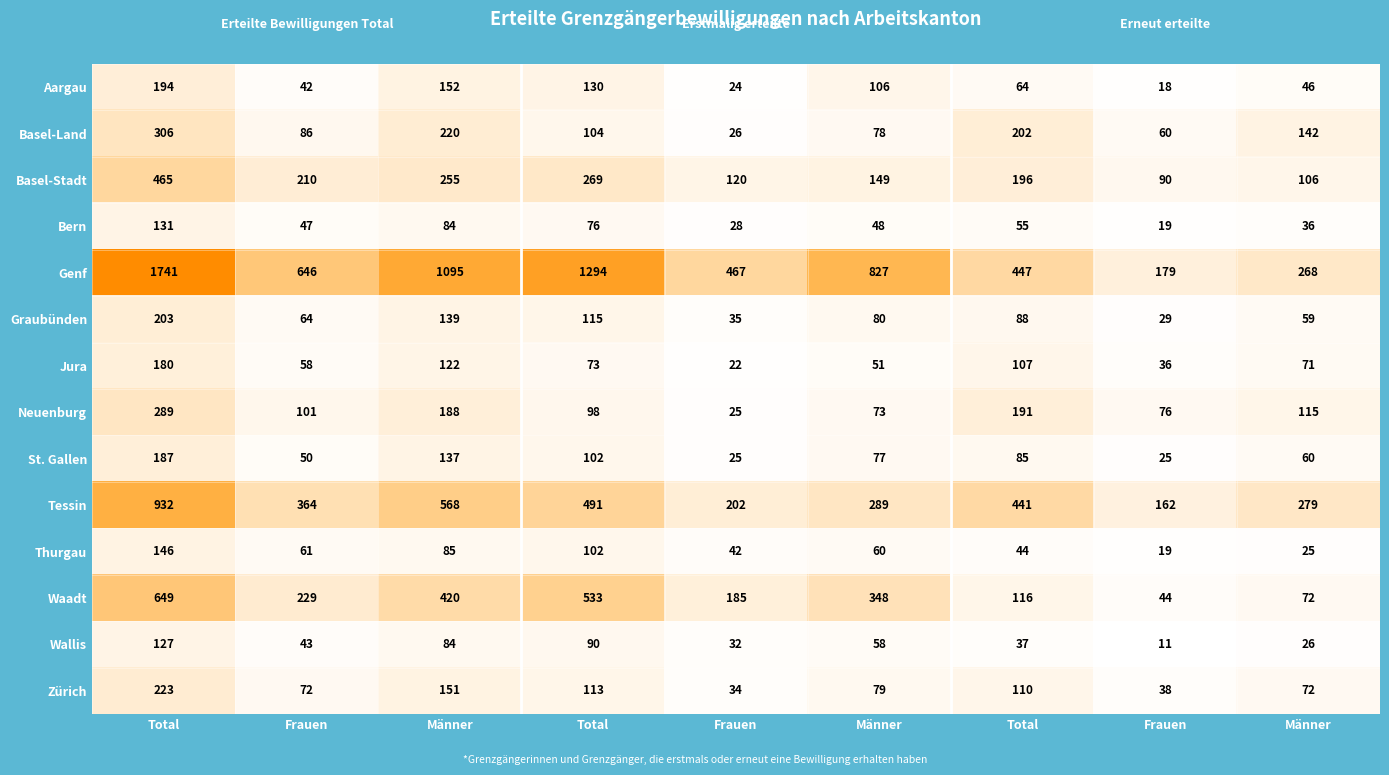

At Frauen, list the series in order from largest to smallest.

Genf, Tessin, Waadt, Basel-Stadt, Neuenburg, Basel-Land, Zürich, Graubünden, Thurgau, Jura, St. Gallen, Bern, Wallis, Aargau